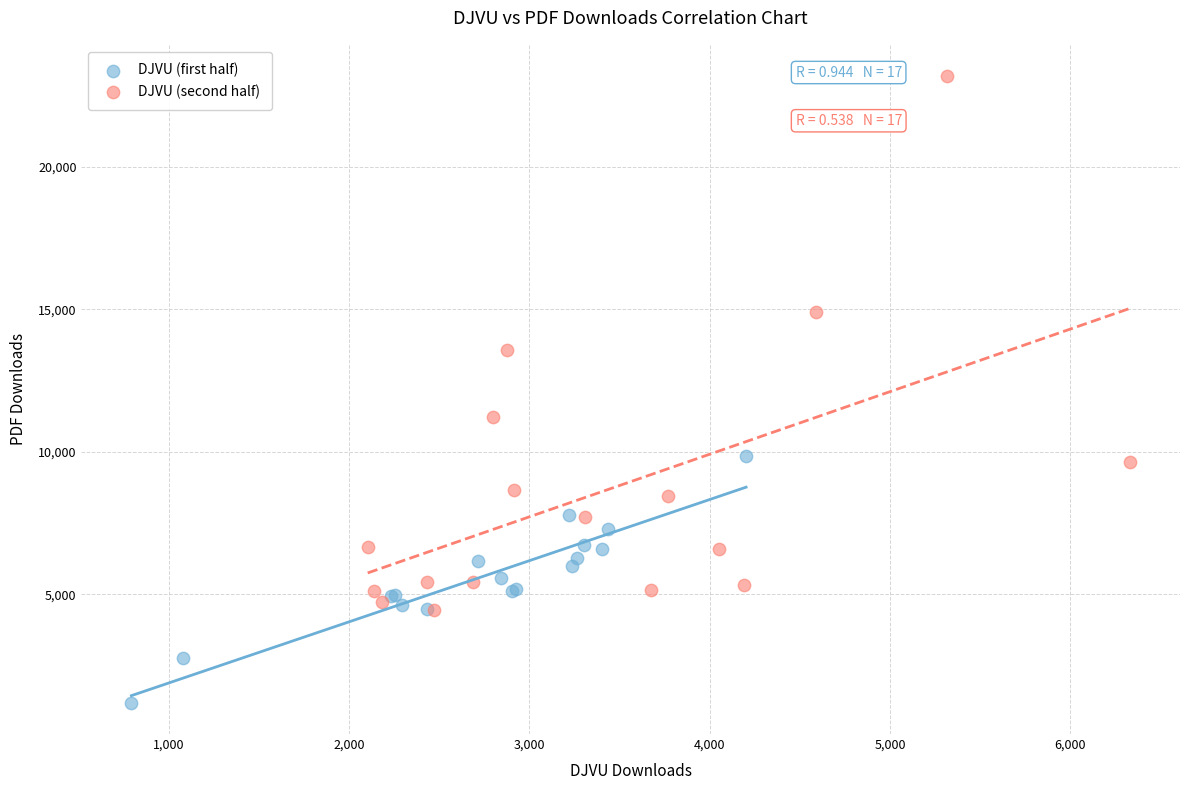

Which series reaches the maximum Y coordinate?

DJVU (second half)